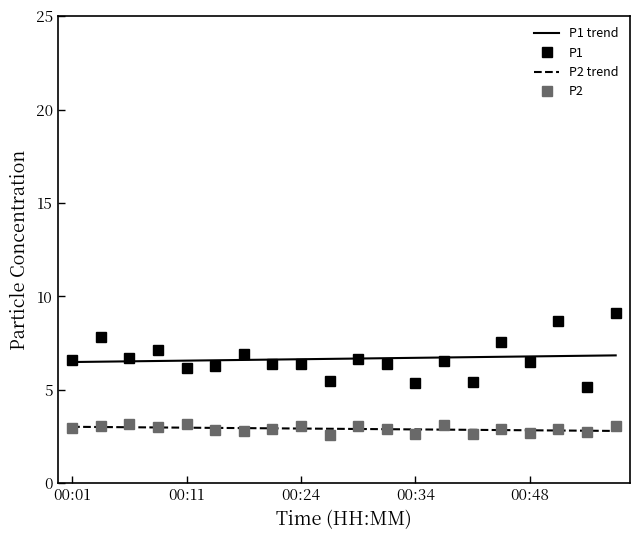

Reading right to left, transcribe all the data shown in this chart.

P1: 9.1	5.2	8.7	6.5	7.6	5.4	6.5	5.4	6.4	6.6	5.5	6.4	6.3	6.9	6.3	6.2	7.1	6.7	7.8	6.6
P2: 3.0	2.7	2.9	2.7	2.9	2.6	3.1	2.6	2.9	3.1	2.6	3.0	2.9	2.8	2.8	3.1	3.0	3.1	3.0	3.0